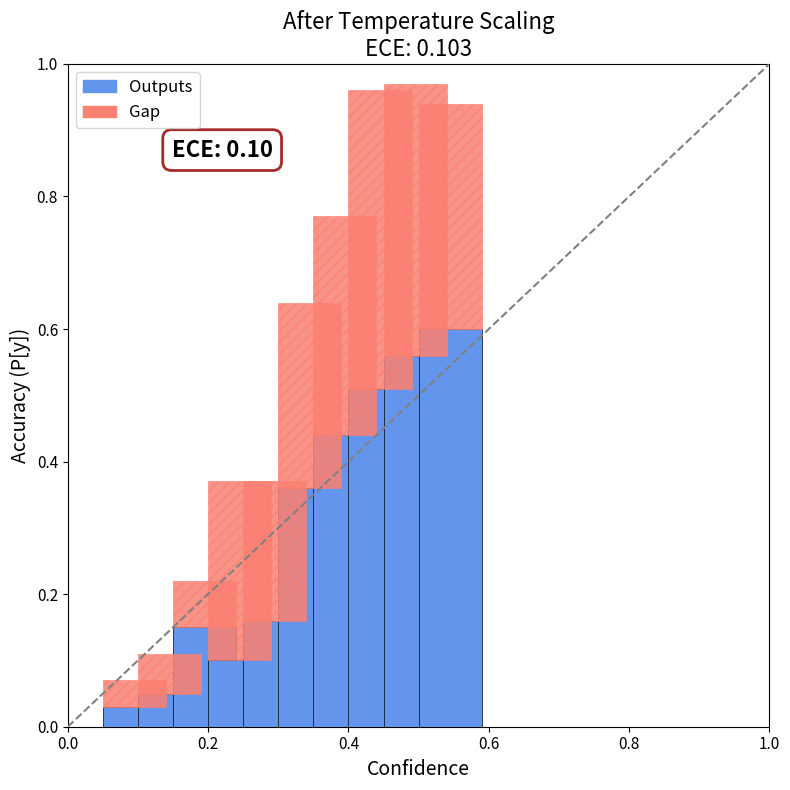

What is the sum of all Outputs values?

3.0